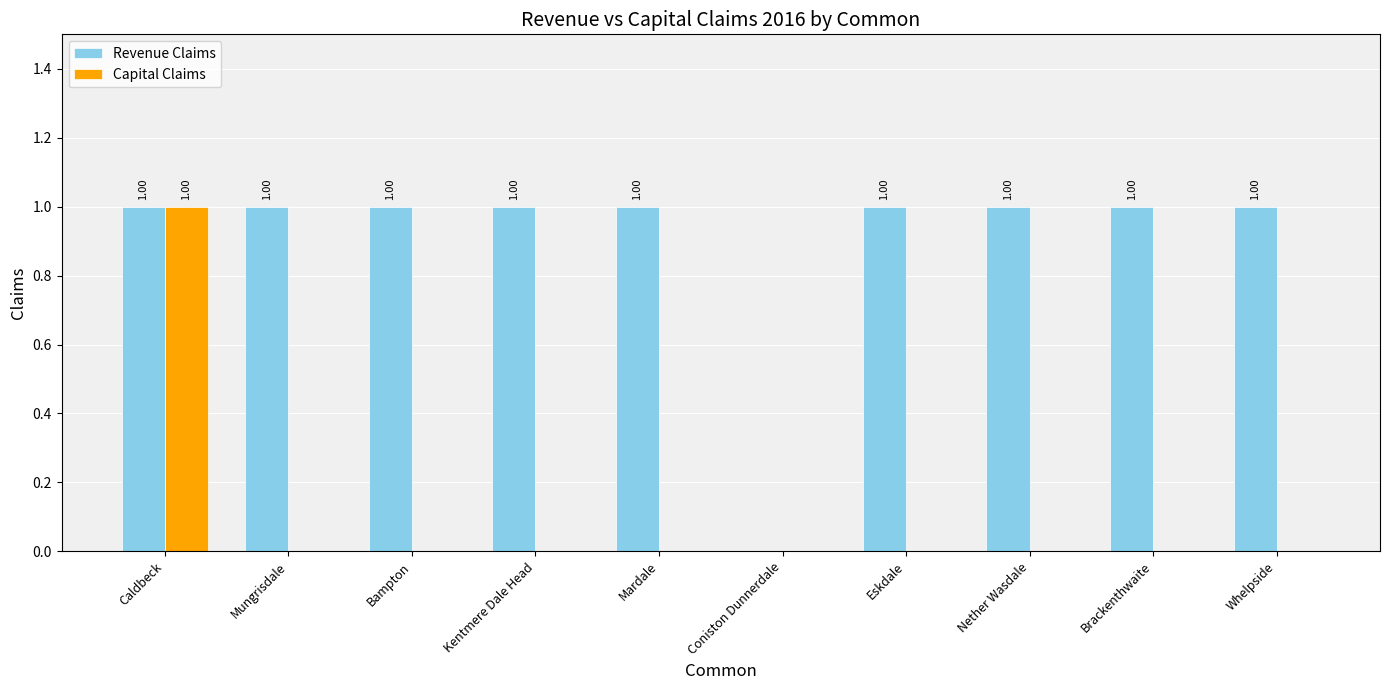

Where is Revenue Claims nearest to the value 0?

Coniston Dunnerdale